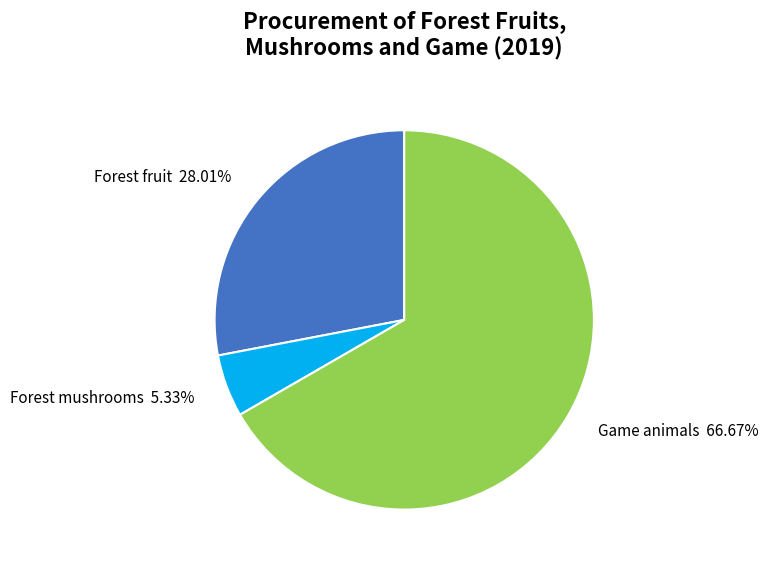

To the nearest percent, what portion does Forest mushrooms represent?

5%